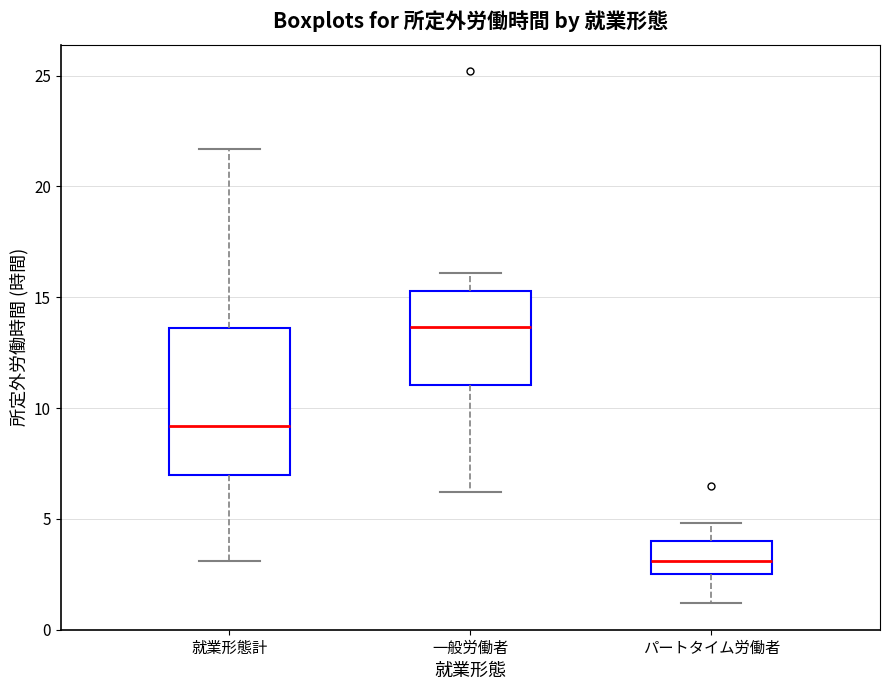

Reading left to right, transcribe this box plot: for each box, give where its median line is, the range the box spans, and where its two whiskers end, as read against the y-axis. The values are not printed on the chart, so give them approximately, as read against the axis.

就業形態計: median 9.0, box 7.0 to 13.5, whiskers 3.0 to 21.5
一般労働者: median 13.5, box 11.0 to 15.5, whiskers 6.0 to 16.0
パートタイム労働者: median 3.0, box 2.5 to 4.0, whiskers 1.0 to 5.0